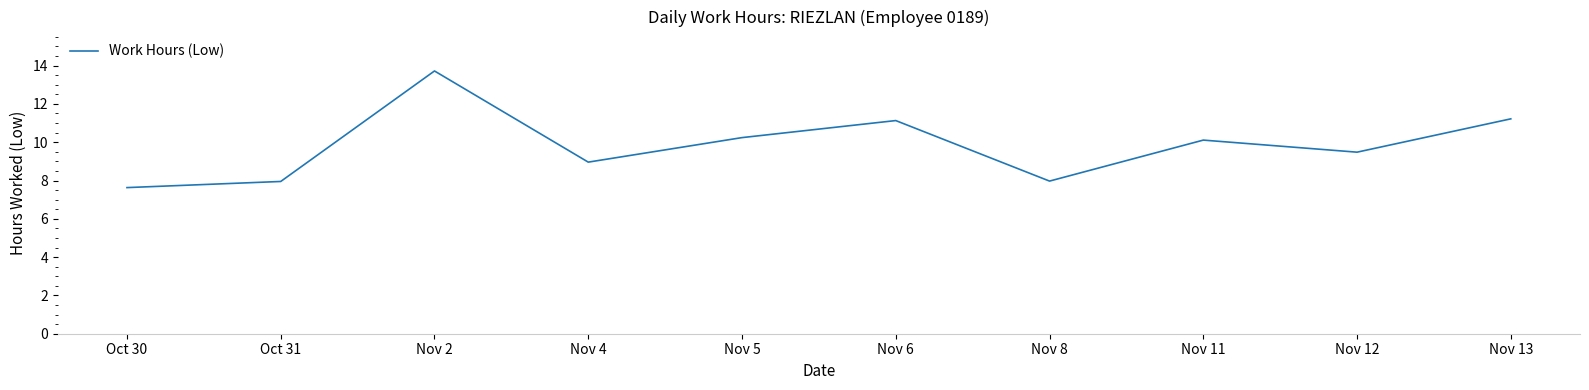

What position from the right is Nov 4?

7